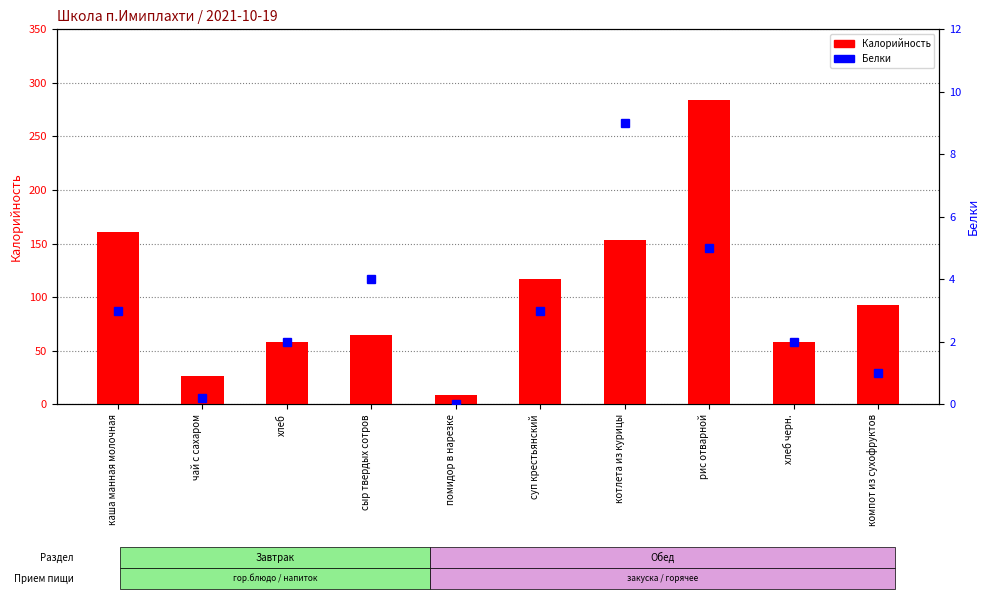

How many groups of bars are there?

10